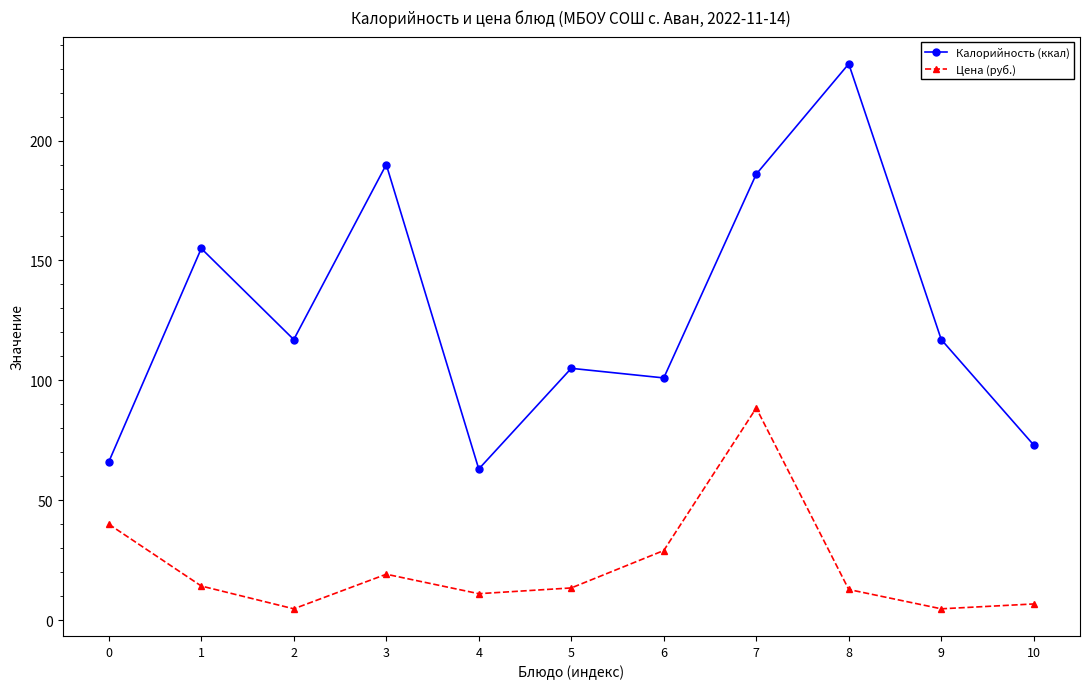

True or false: Цена (руб.) and Калорийность (ккал) intersect in this chart.

False